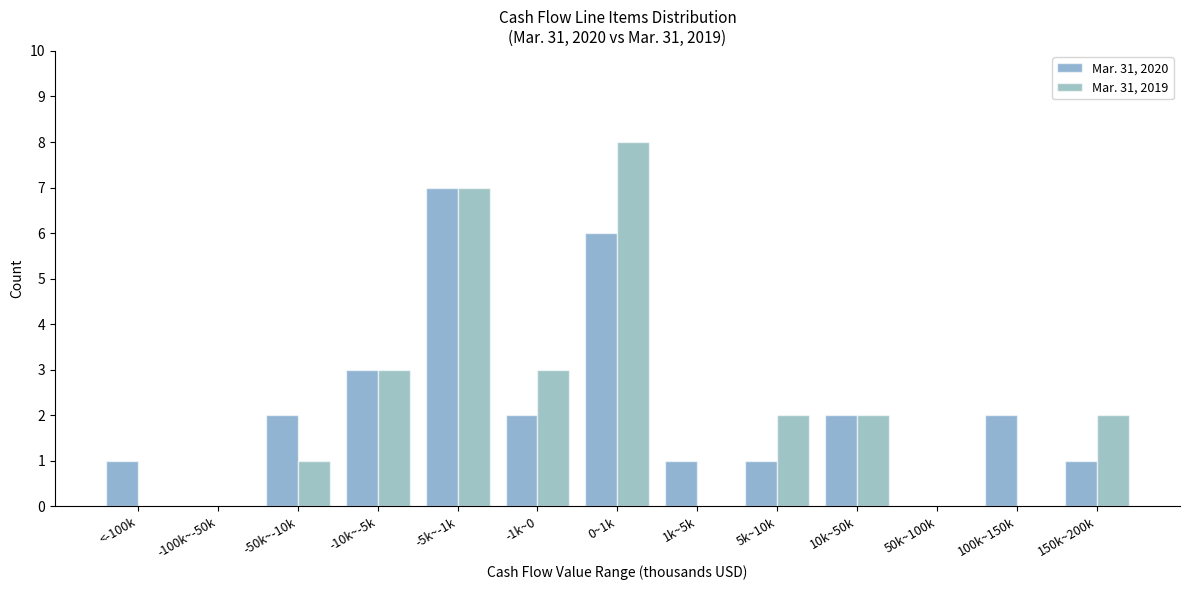

Reading left to right, transcribe all the data shown in this chart.

Mar. 31, 2020: <-100k=1	-100k~-50k=0	-50k~-10k=2	-10k~-5k=3	-5k~-1k=7	-1k~0=2	0~1k=6	1k~5k=1	5k~10k=1	10k~50k=2	50k~100k=0	100k~150k=2	150k~200k=1
Mar. 31, 2019: <-100k=0	-100k~-50k=0	-50k~-10k=1	-10k~-5k=3	-5k~-1k=7	-1k~0=3	0~1k=8	1k~5k=0	5k~10k=2	10k~50k=2	50k~100k=0	100k~150k=0	150k~200k=2